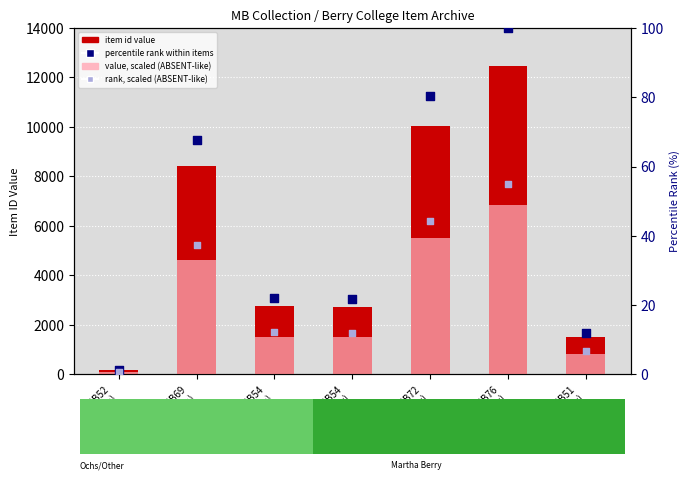

Which series has the widest spread of Y values?

item id value